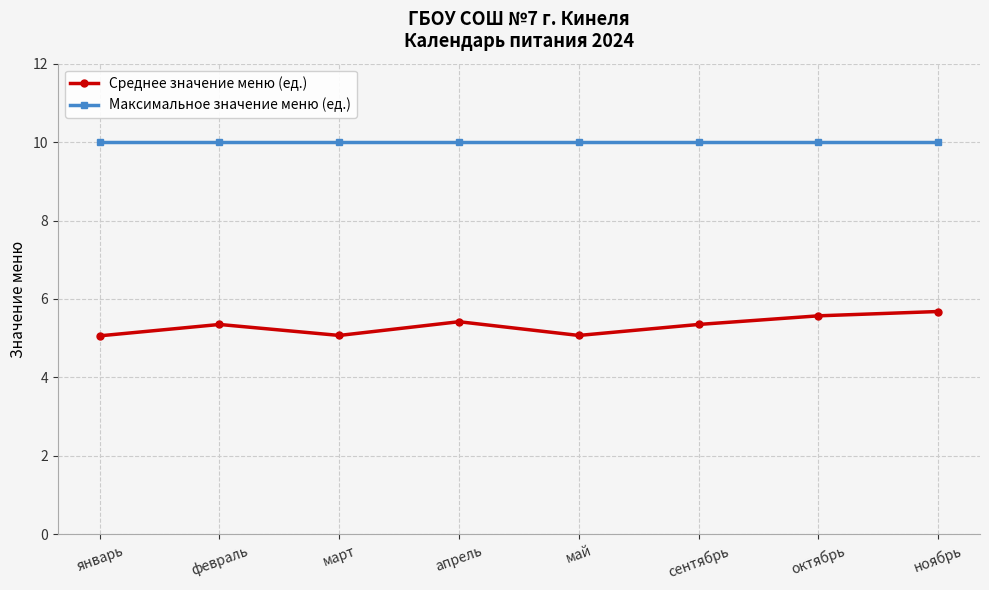

What is the lowest value of the Максимальное значение меню (ед.) series?

10.0